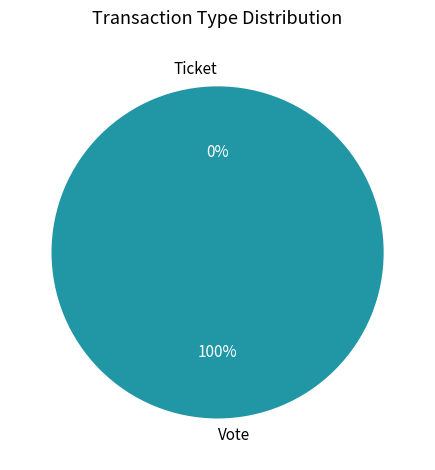

What is the smallest slice in the pie chart?

Ticket